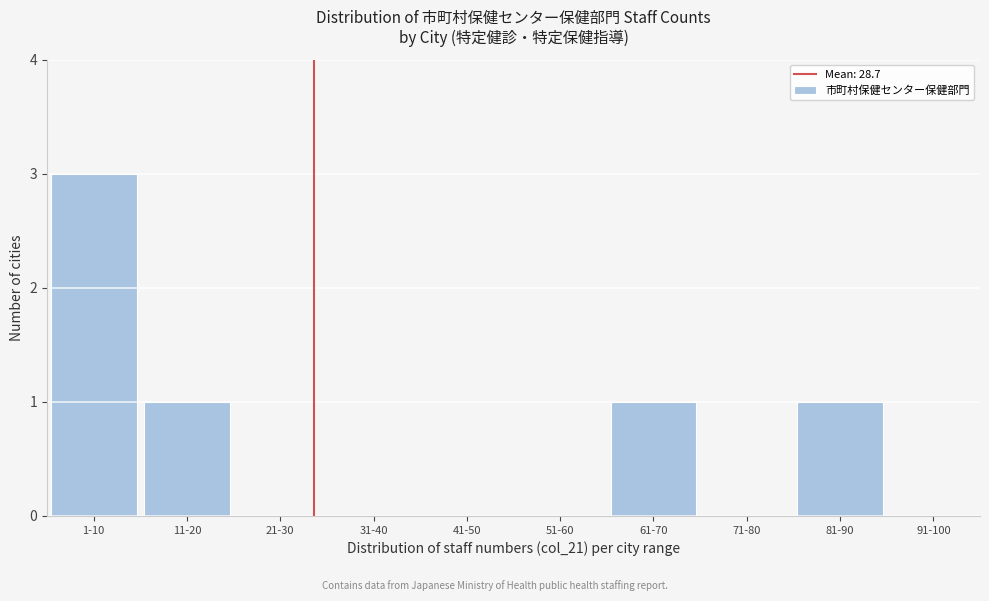

Reading left to right, extract all data points from this chart.

1-10=3	11-20=1	21-30=0	31-40=0	41-50=0	51-60=0	61-70=1	71-80=0	81-90=1	91-100=0